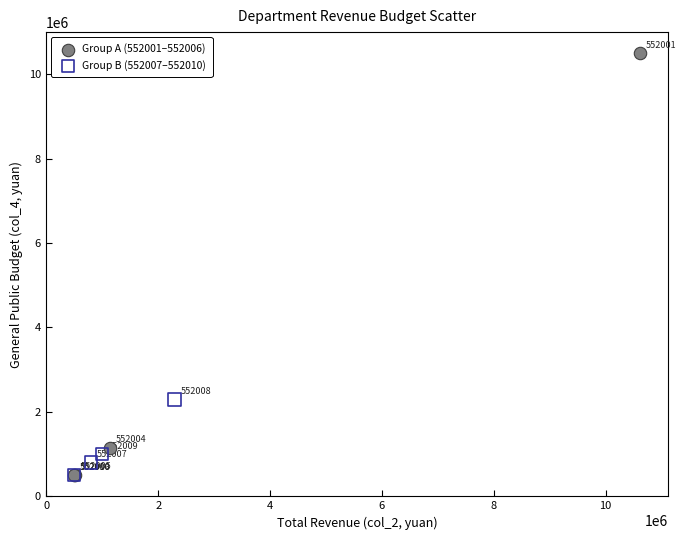

Which series has the largest Y range (max minus min)?

Group A (552001–552006)